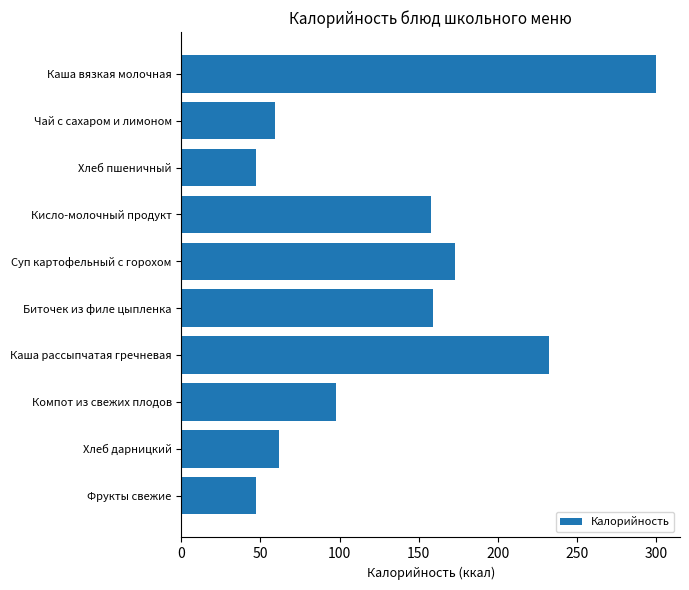

Approximately how many times larger is the value at Суп картофельный с горохом compared to Кисло-молочный продукт?

1.1